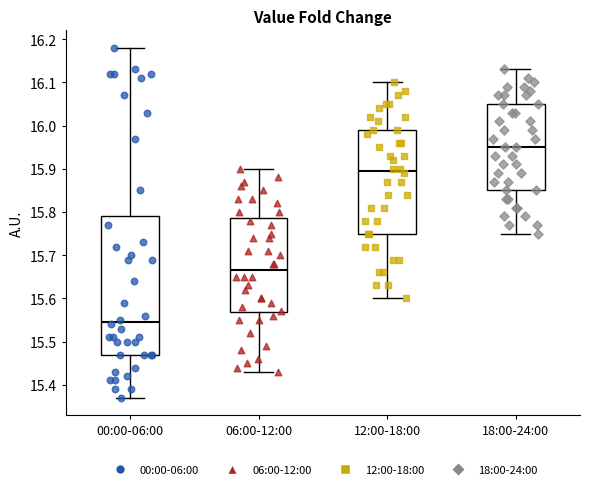

Where does the upper whisker of the box for 18:00-24:00 end on the y-axis? The values are not printed on the chart, so give them approximately, as read against the axis.

16.13